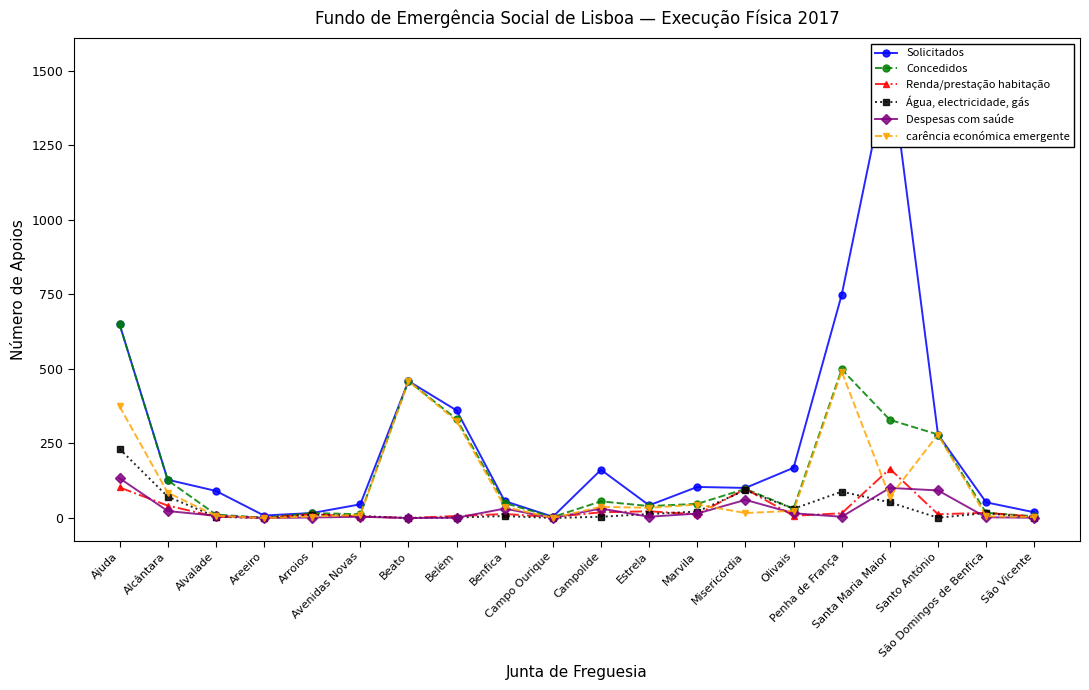

What is the difference between the maximum and minimum values in the Solicitados series?

1833